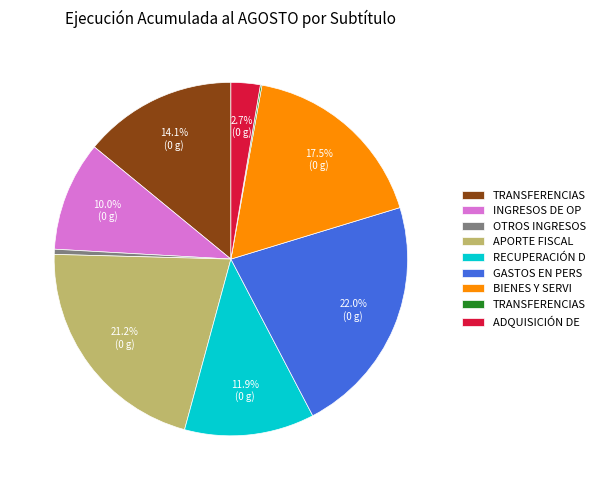

To the nearest percent, what is the average slice percentage?

11%